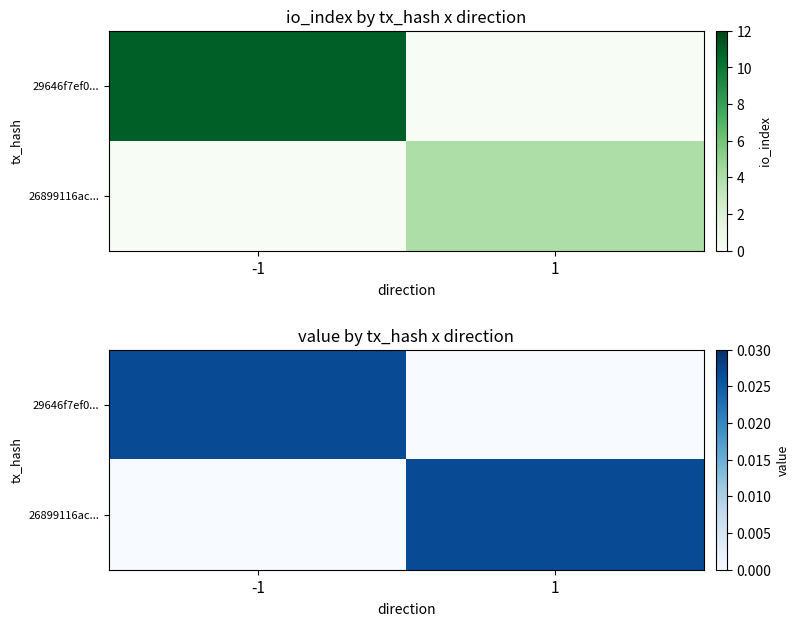

At which category is the sum across all series the highest?

-1